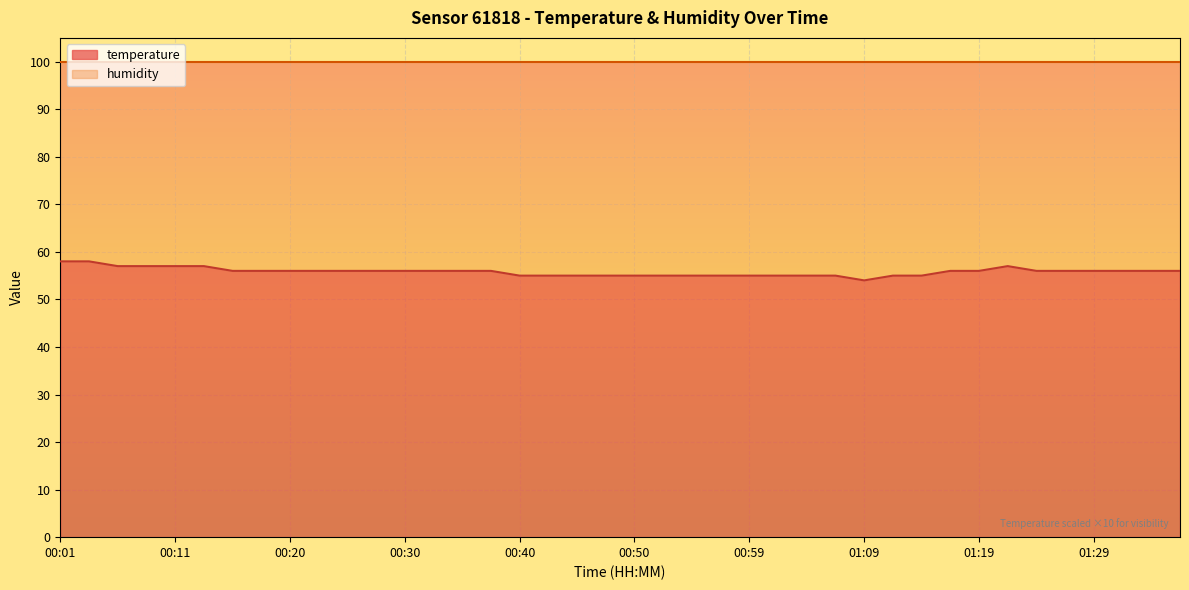

Does the chart display data point markers on the line(s)?

No